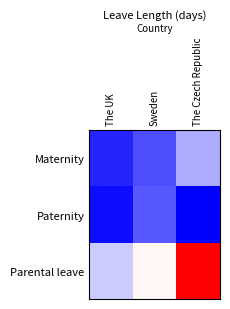

At The UK, list the series in order from smallest to largest.

Paternity, Maternity, Parental leave